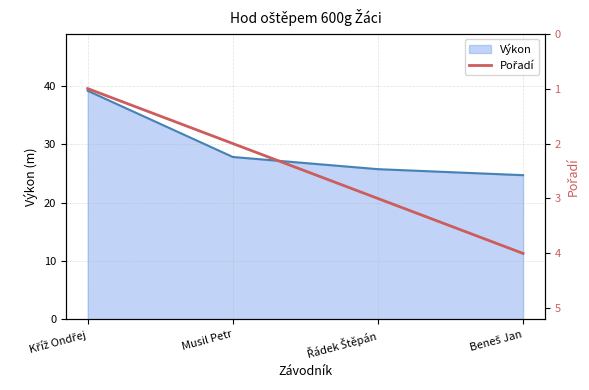

Reading right to left, extract all data points from this chart.

4	3	2	1